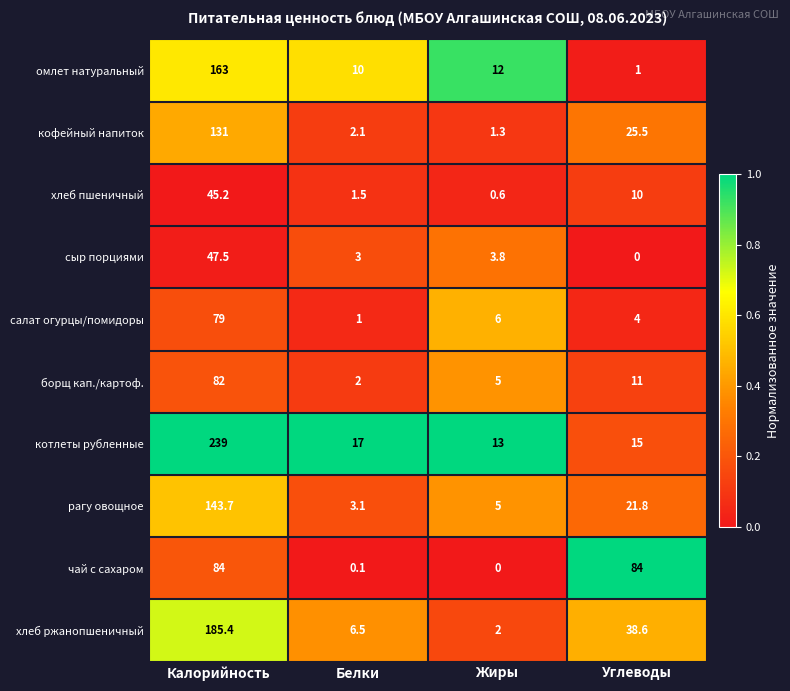

At Калорийность, list the series in order from smallest to largest.

хлеб пшеничный, сыр порциями, салат огурцы/помидоры, борщ кап./картоф., чай с сахаром, кофейный напиток, рагу овощное, омлет натуральный, хлеб ржанопшеничный, котлеты рубленные